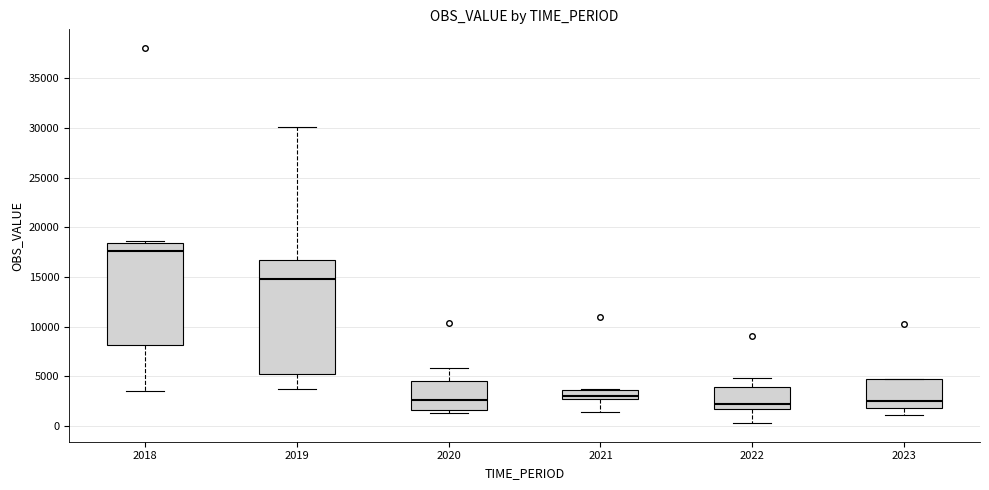

Reading left to right, read every box against the y-axis: the position of its median line, the range the box covers, and the ends of its whiskers. The values are not printed on the chart, so give them approximately, as read against the axis.

2018: median 17500, box 8000 to 18500, whiskers 3500 to 18500 (just above the box's upper edge)
2019: median 15000, box 5000 to 16500, whiskers 4000 to 30000
2020: median 2500, box 1500 to 4500, whiskers 1500 (just below the box's lower edge) to 6000
2021: median 3000, box 2500 to 3500, whiskers 1500 to 3500
2022: median 2000, box 1500 to 4000, whiskers 500 to 5000
2023: median 2500, box 2000 to 4500, whiskers 1000 to 5000